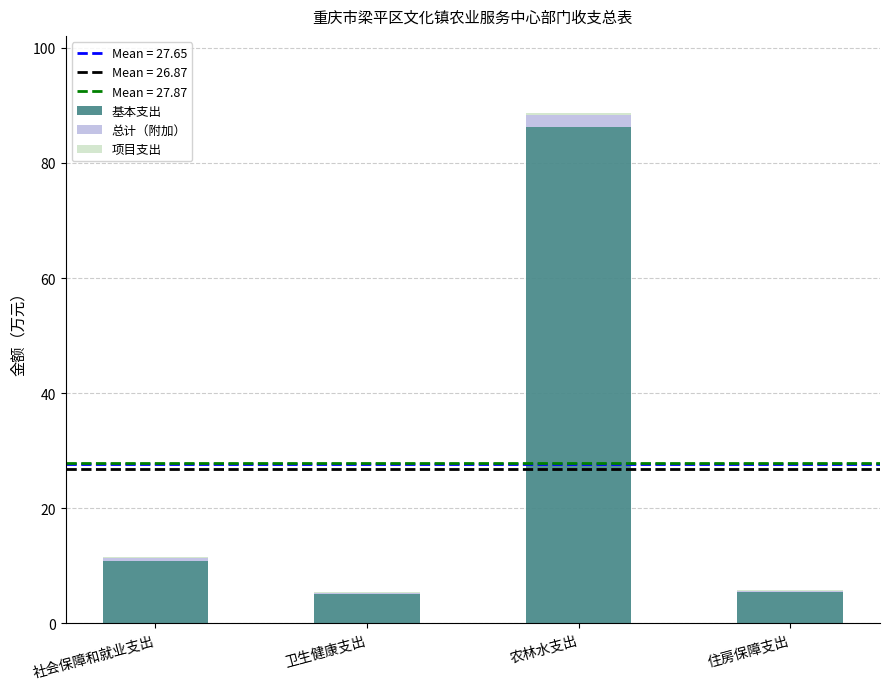

At which category is the sum across all series the highest?

农林水支出